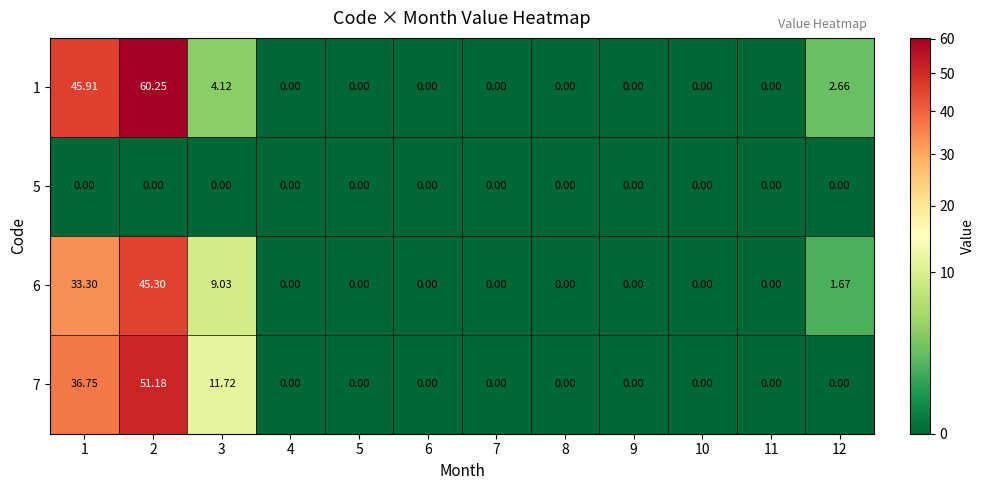

Is the value of 6 at 7 greater than the value of 1 at 2?

No